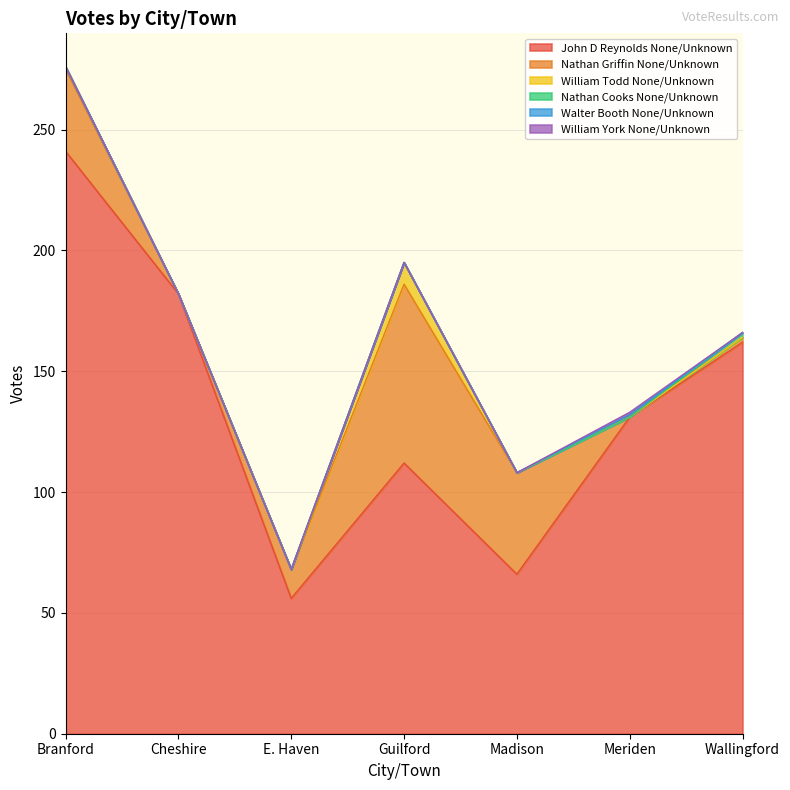

What is the average value of the John D Reynolds None/Unknown series?

136